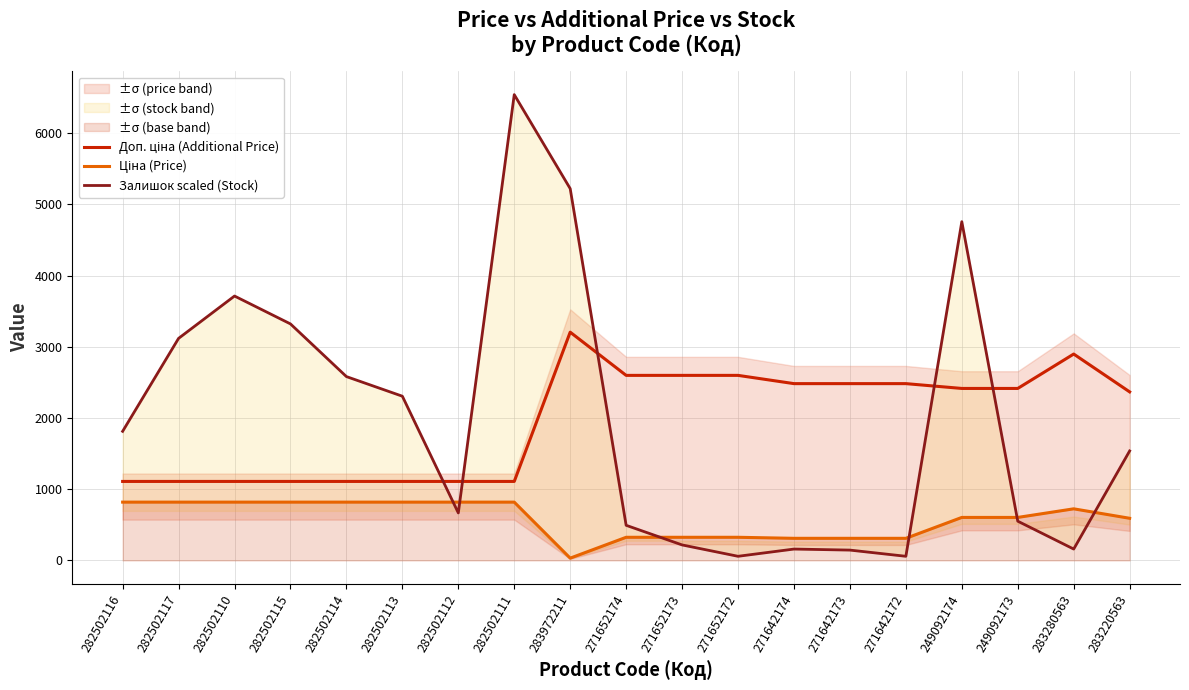

How many data points in Ціна (Price) are above 603?

11